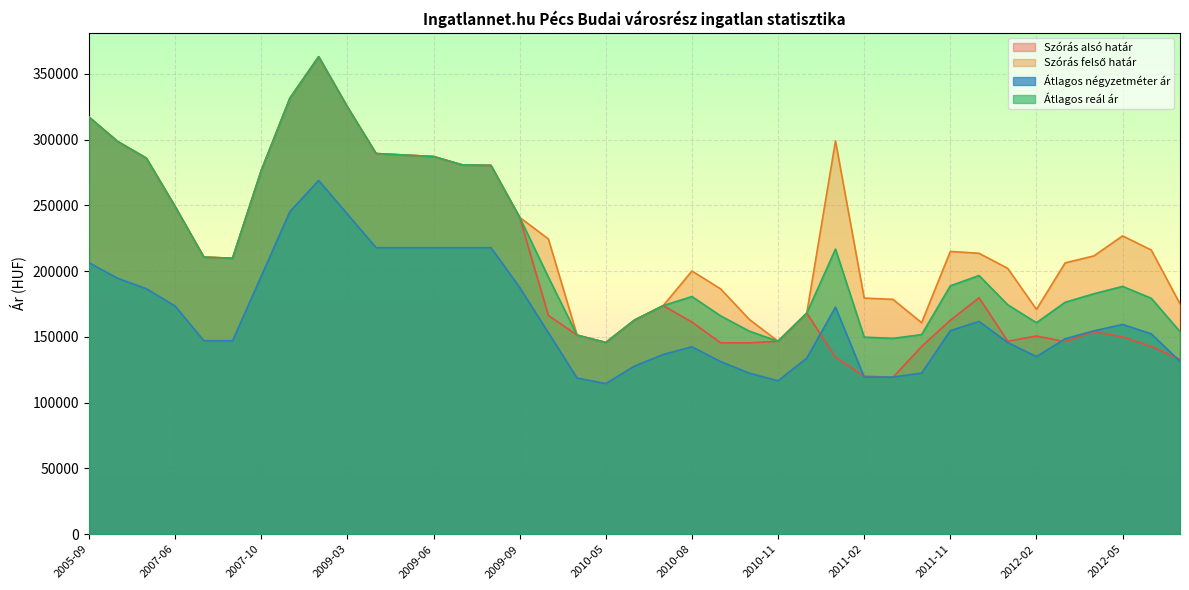

Which category has the highest value across all series?

2008-09